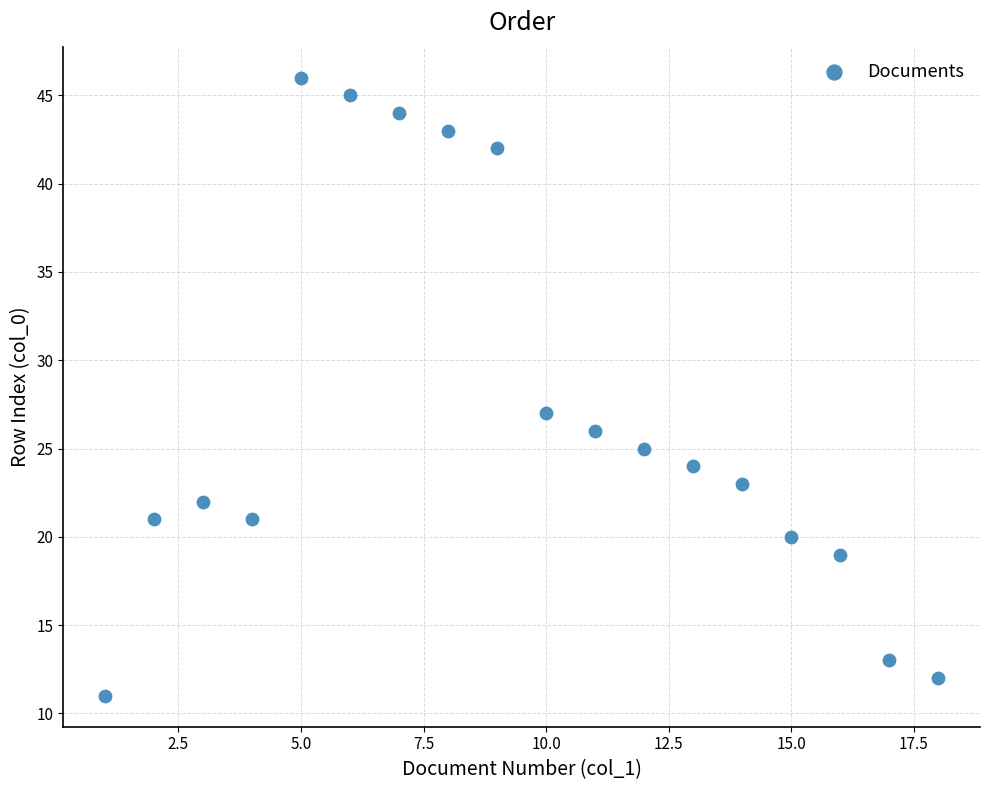

What Y value in the scatter plot is closest to 28?

27